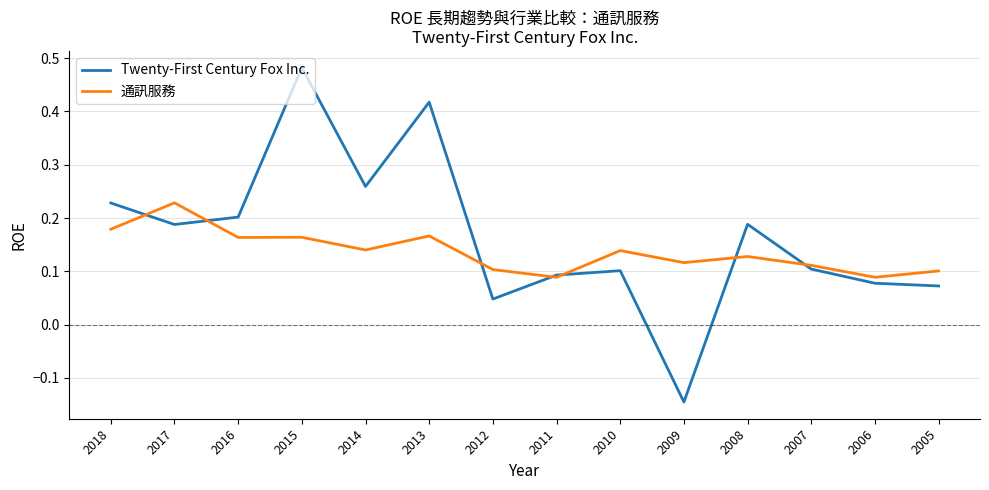

At which label does Twenty-First Century Fox Inc. first exceed 0?

2018